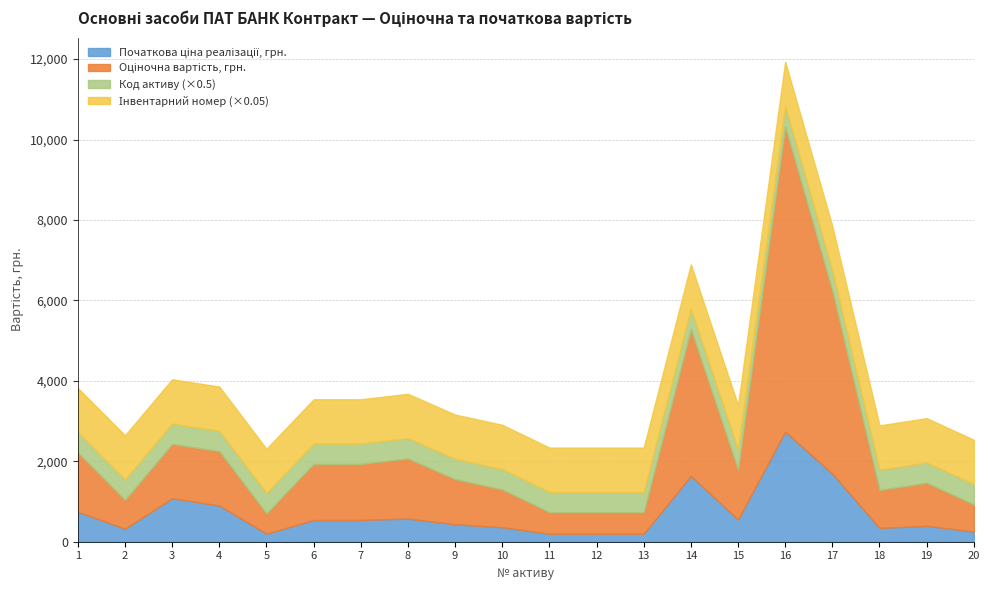

How many data points in Оціночна вартість, грн. are above 1237?

9